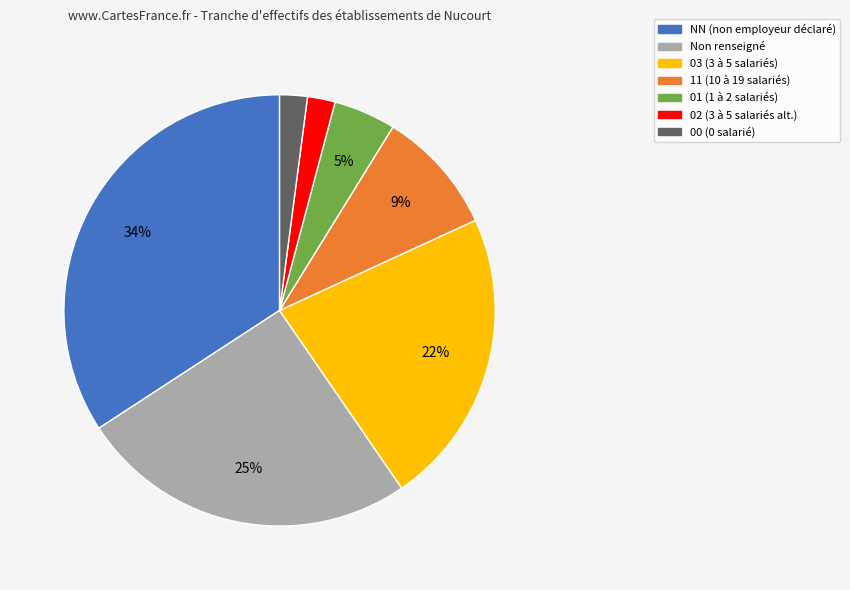

Do 01 (1 à 2 salariés) and NN (non employeur déclaré) together represent more than half of the pie?

No